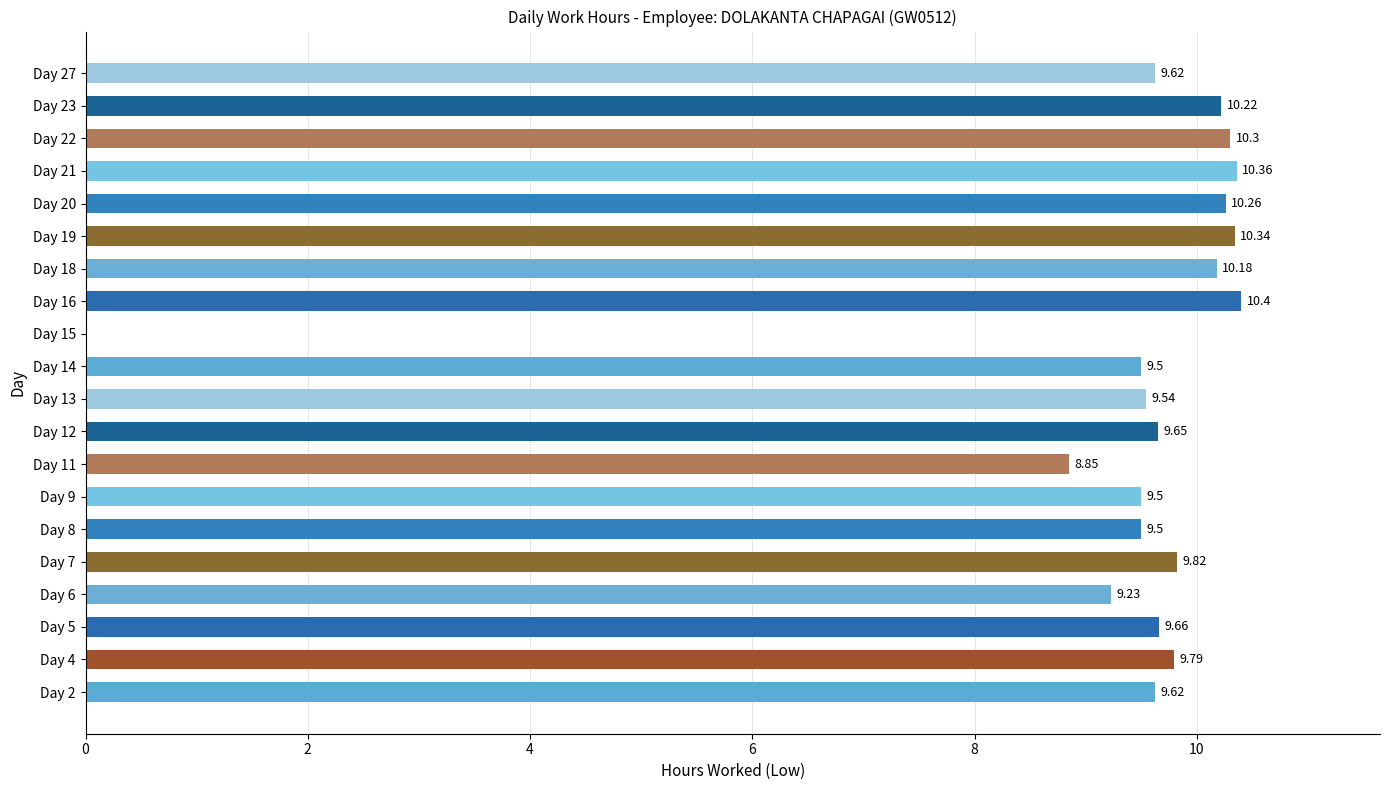

How many distinct data groups are displayed?

1